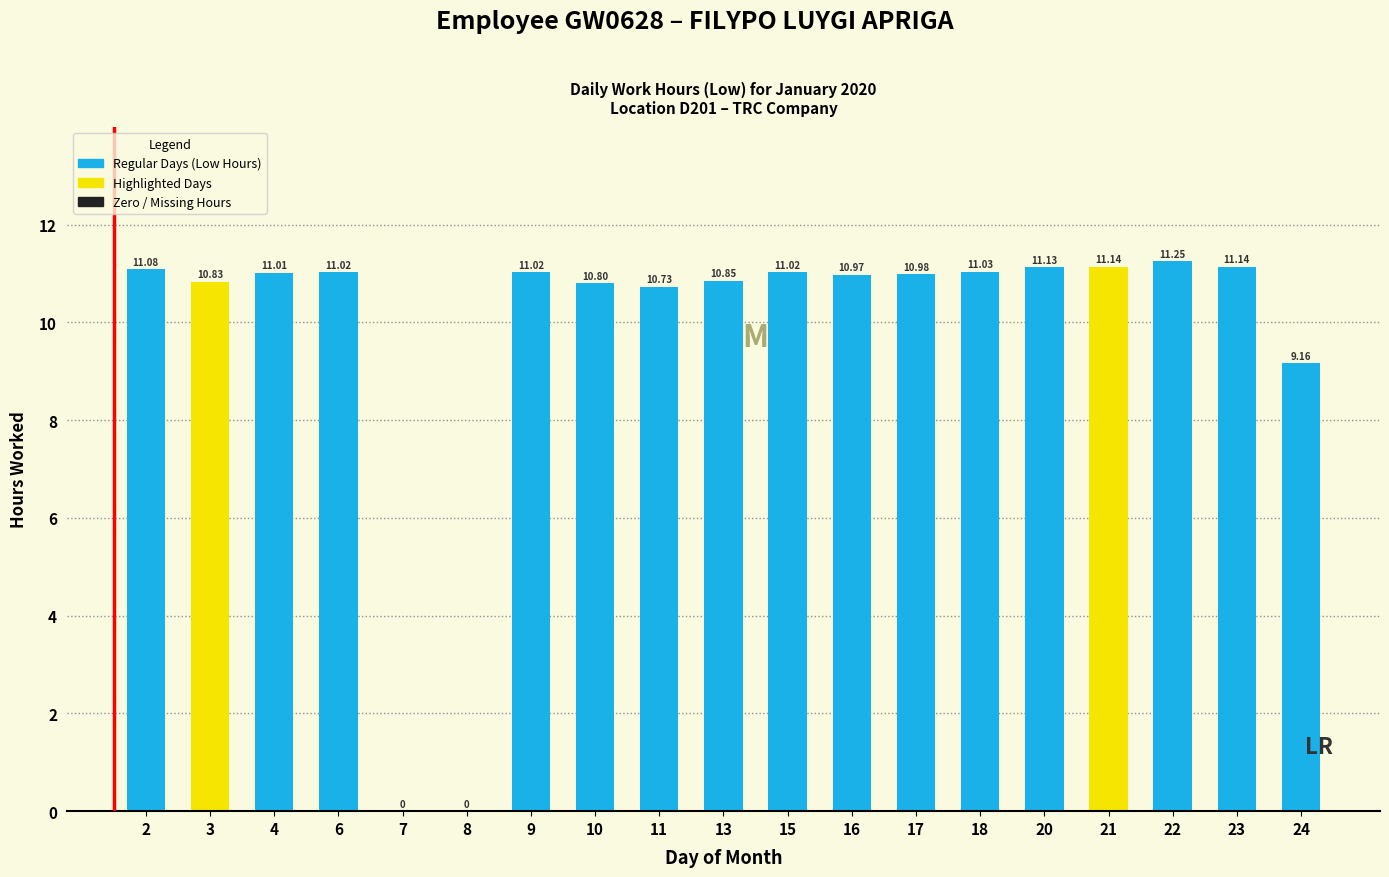

At which label does the data first exceed 11?

2